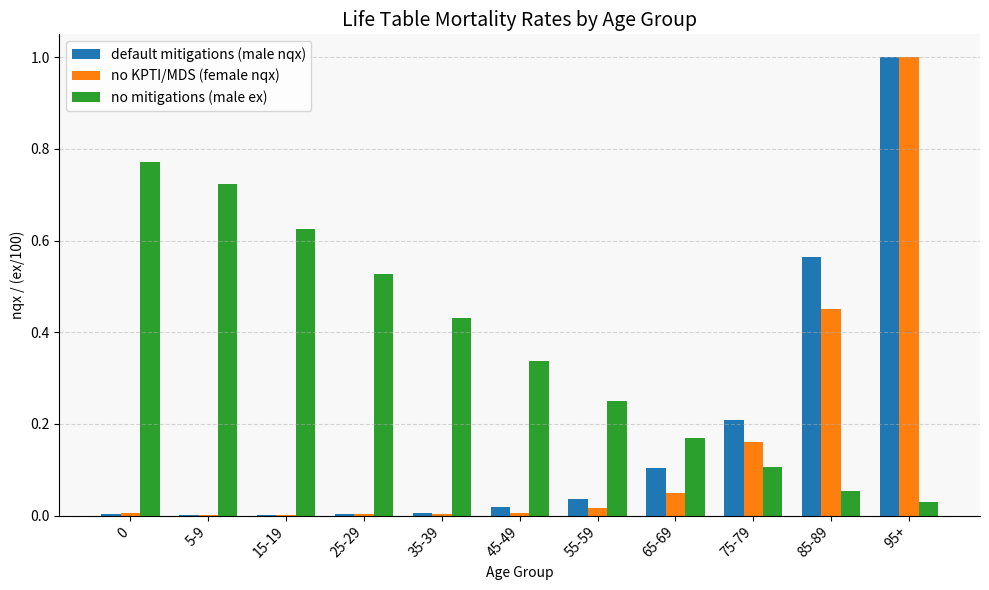

Are the bars grouped side by side (vs. stacked)?

Yes